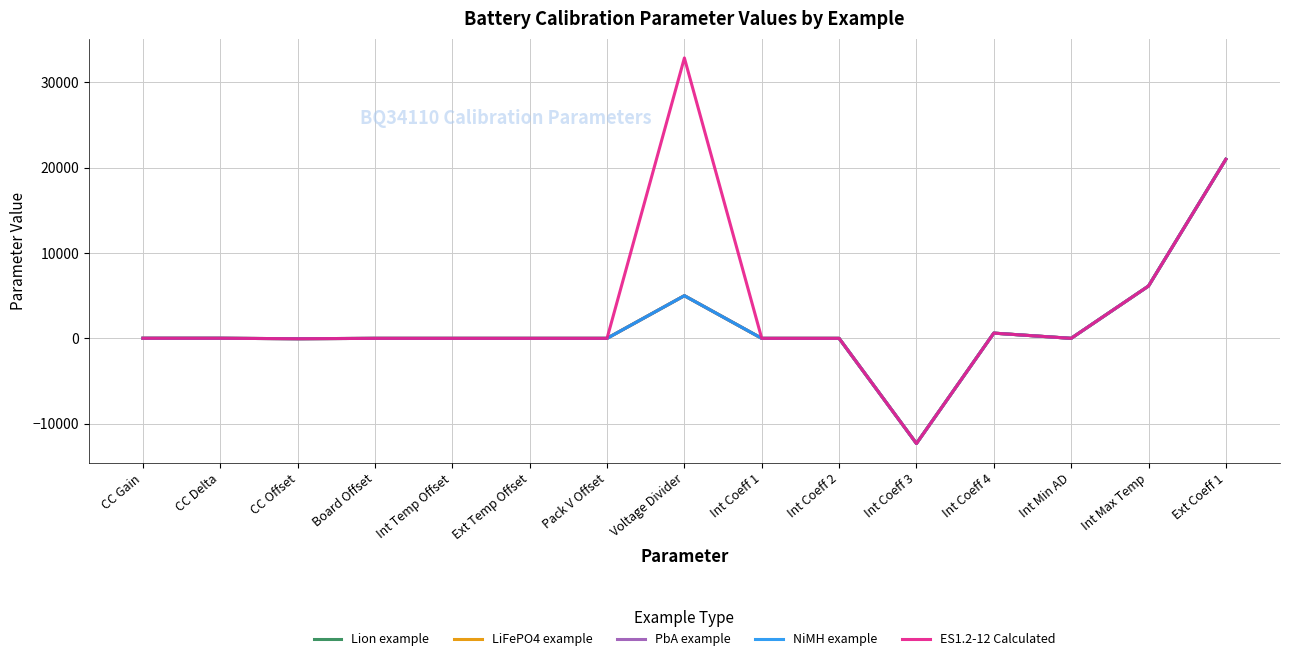

How many lines are shown in the chart?

5